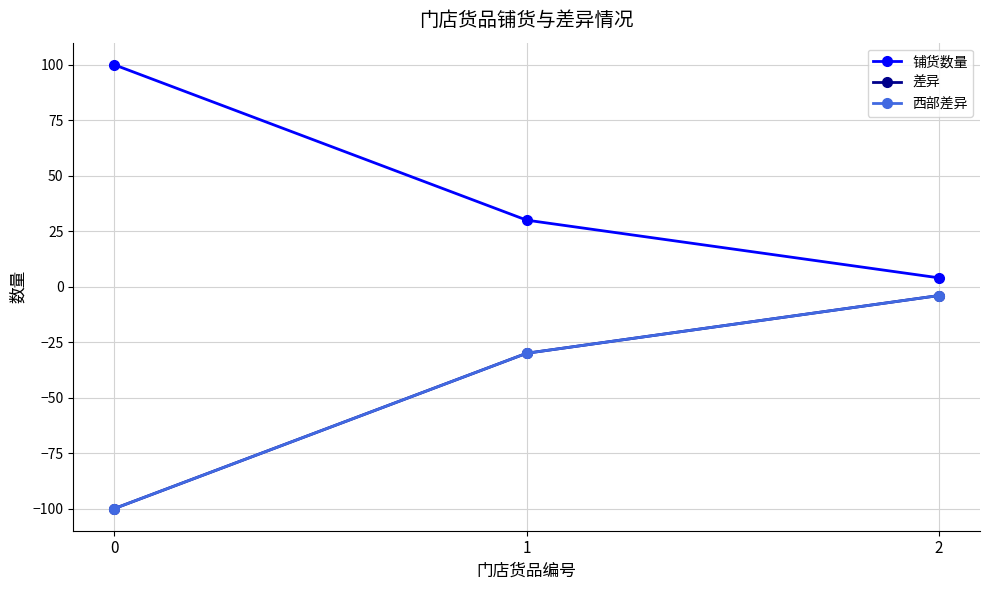

What is the average value of the 西部差异 series?

-45